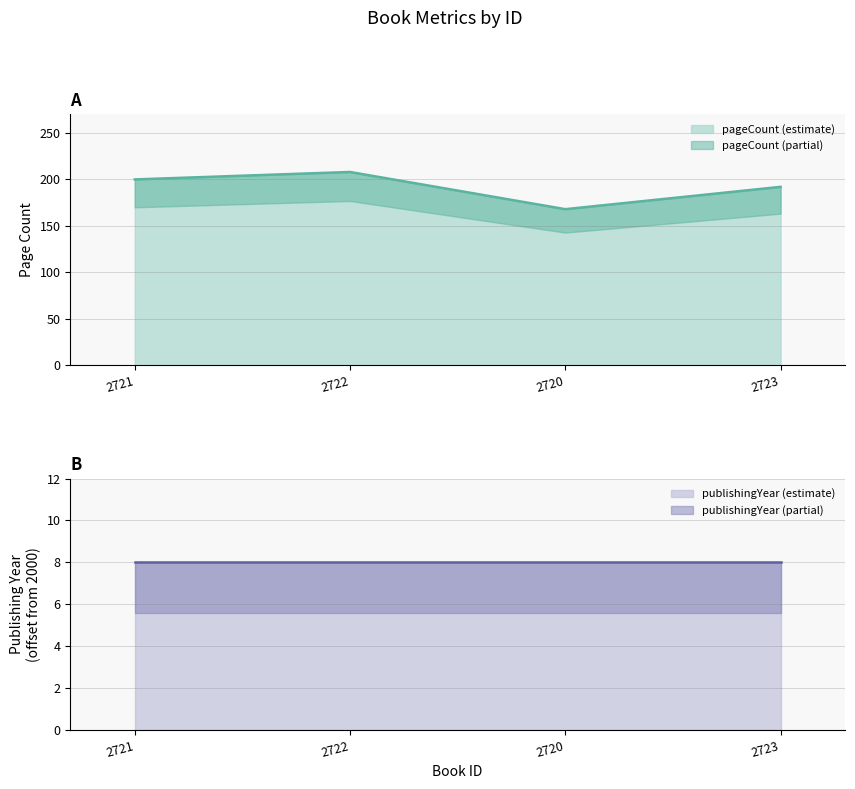

Reading right to left, extract all data points from this chart.

192	168	208	200